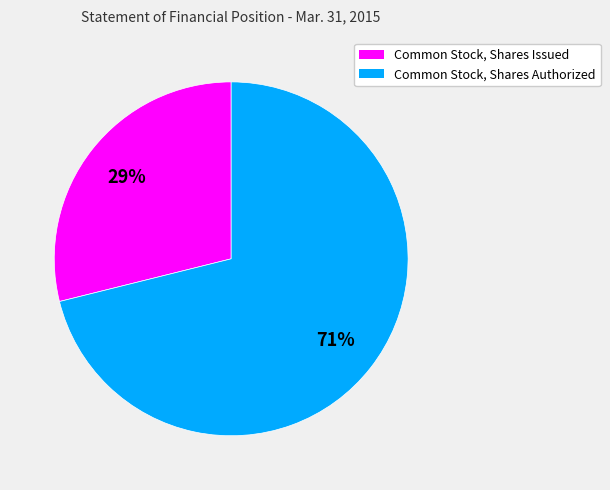

To the nearest percent, what portion does Common Stock, Shares Issued represent?

29%